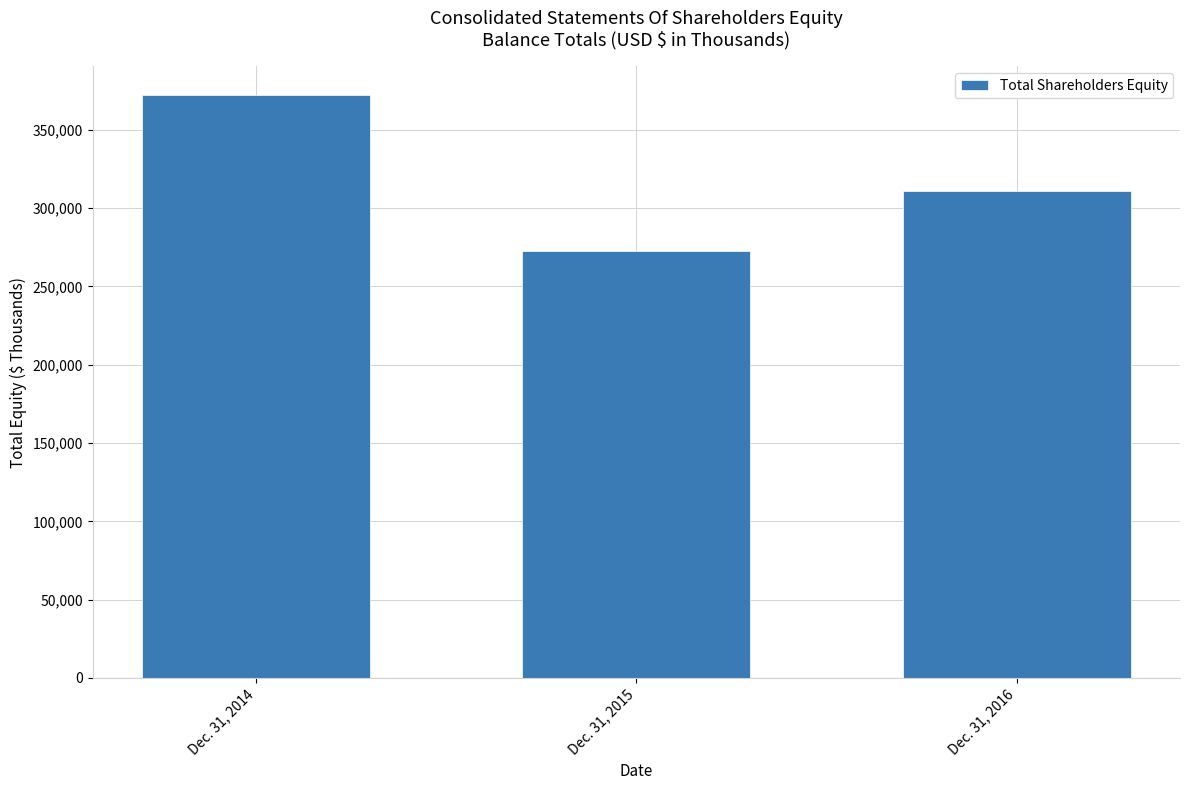

List the labels in order of value, largest first.

Dec. 31, 2014, Dec. 31, 2016, Dec. 31, 2015